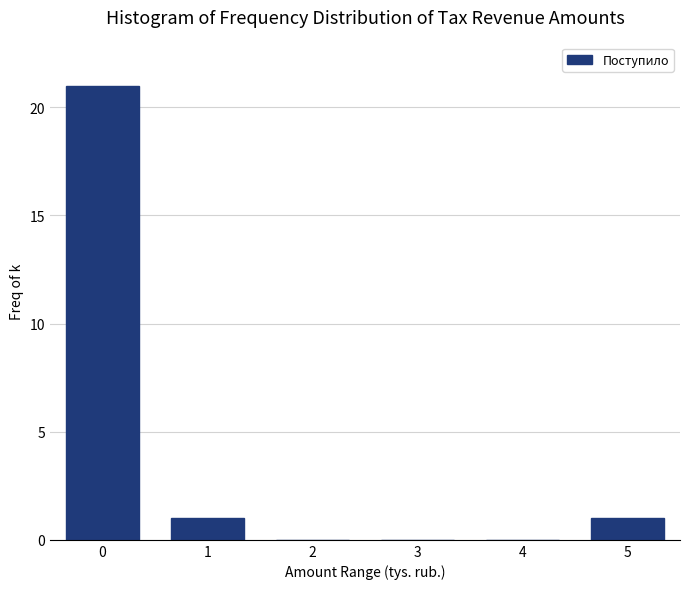

Reading left to right, transcribe all the data shown in this chart.

0=21	1=1	2=0	3=0	4=0	5=1